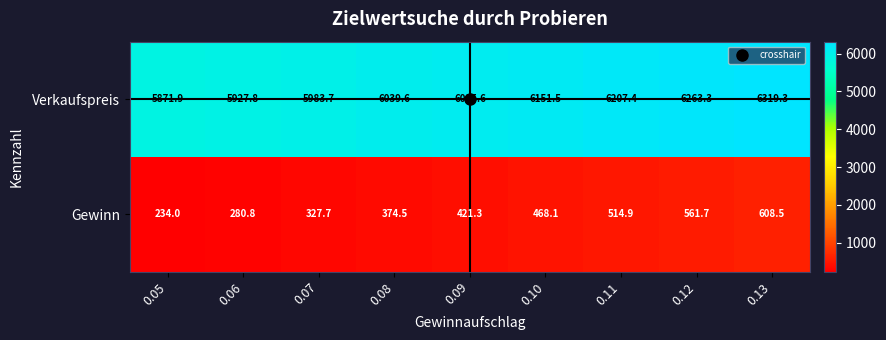

Which category has the lowest value across all series?

0.05